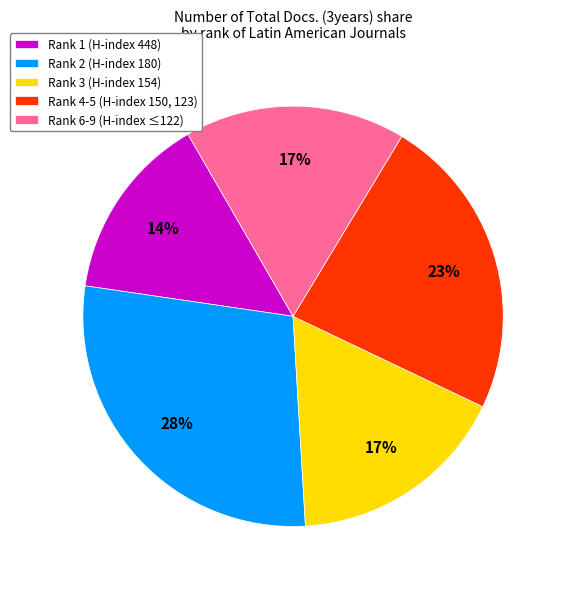

What is the smallest slice in the pie chart?

Rank 1 (H-index 448)